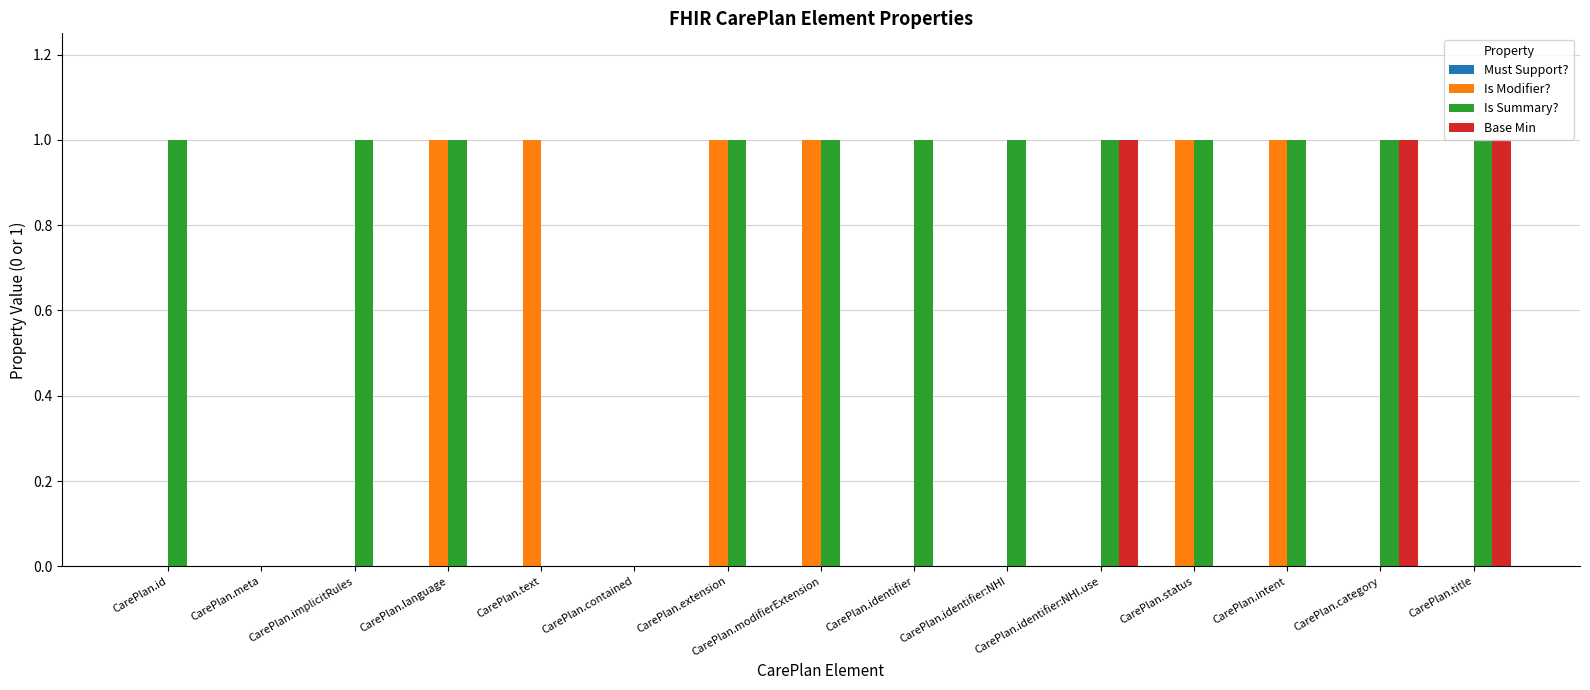

The Is Modifier? series shows 1 at CarePlan.implicitRules. True or false?

False